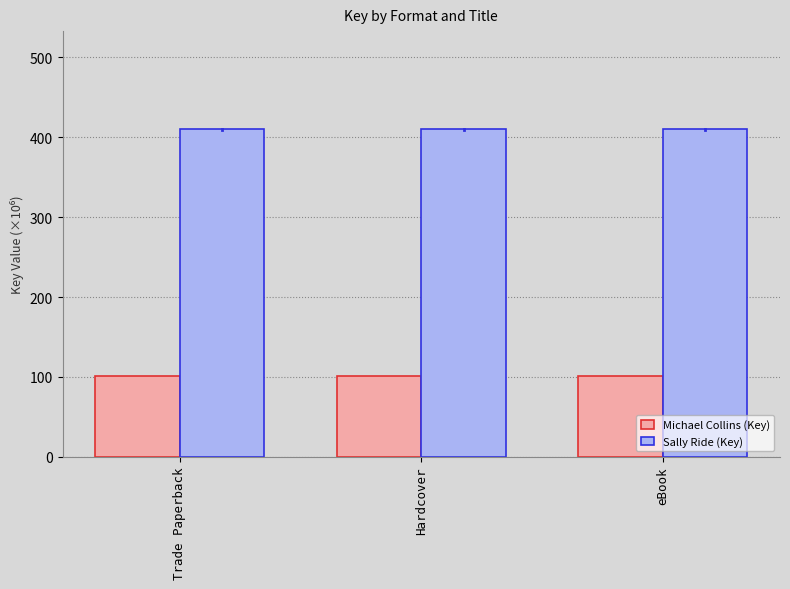

Reading left to right, extract all data points from this chart.

Michael Collins (Key): Trade Paperback=101.1	Hardcover=101.1	eBook=101.1
Sally Ride (Key): Trade Paperback=409.9	Hardcover=409.9	eBook=409.9